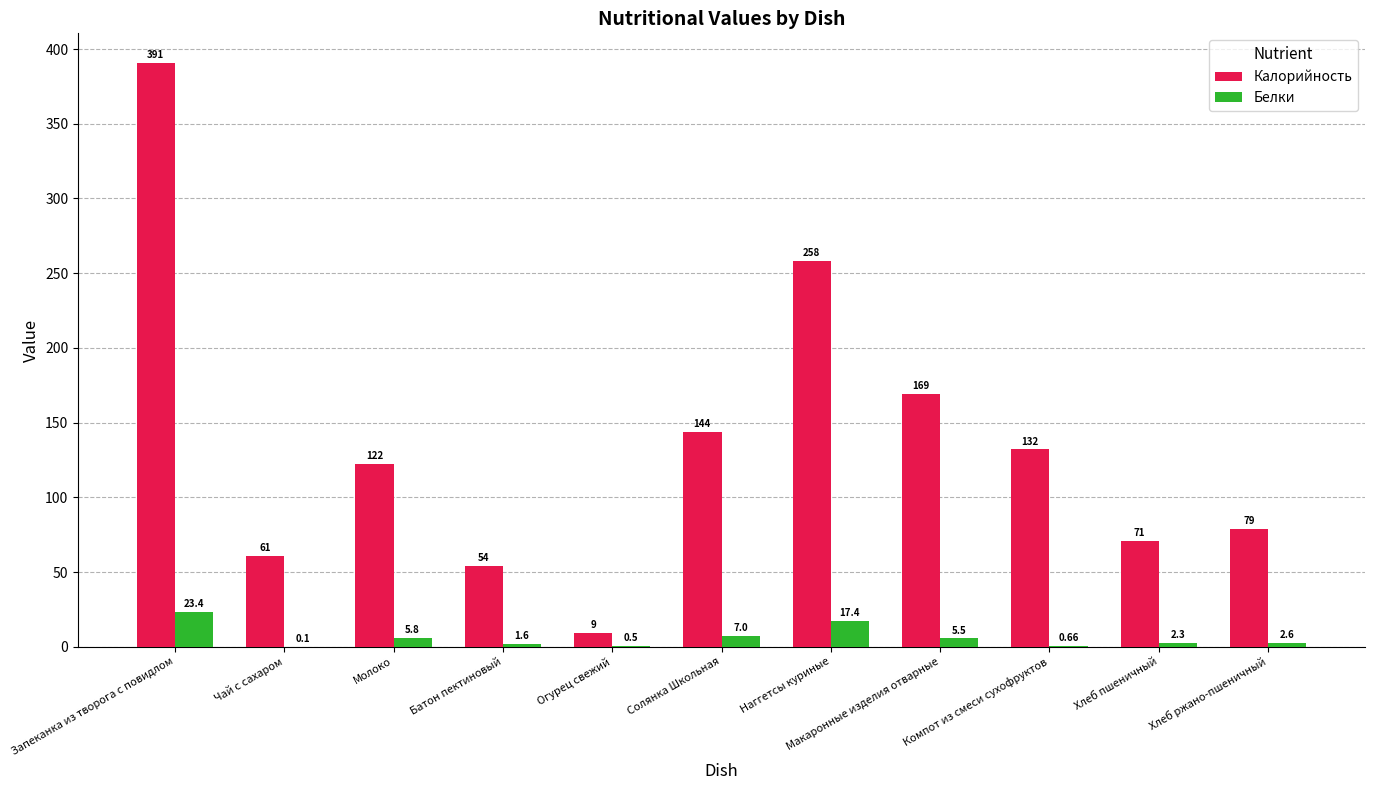

What is the average value of the Калорийность series?

135.5